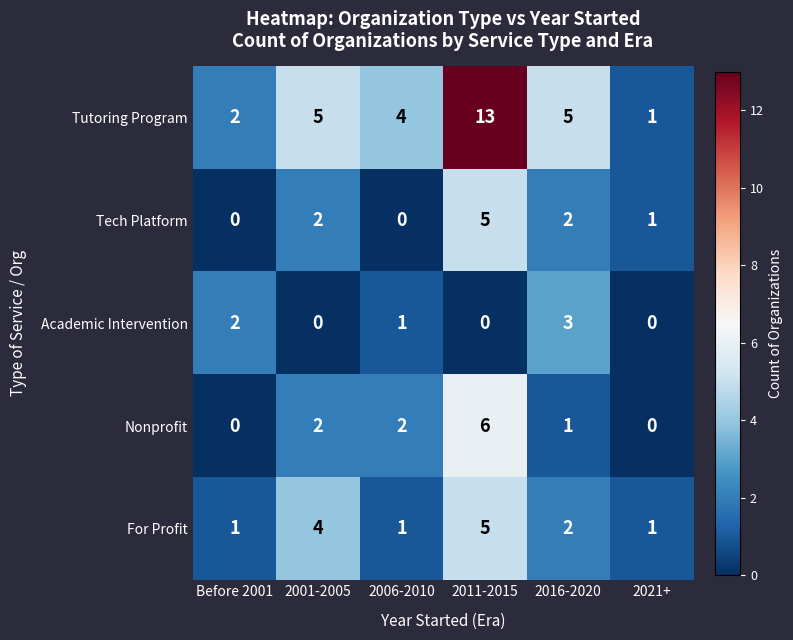

What is the sum of all For Profit values?

14